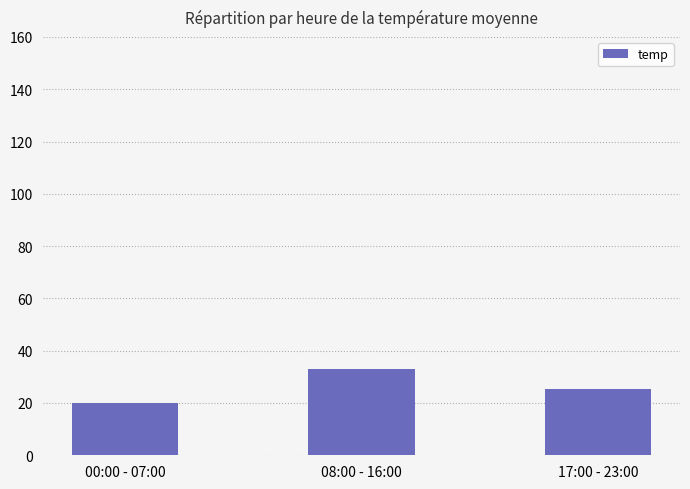

Approximately how many times larger is the value at 17:00 - 23:00 compared to 00:00 - 07:00?

1.3